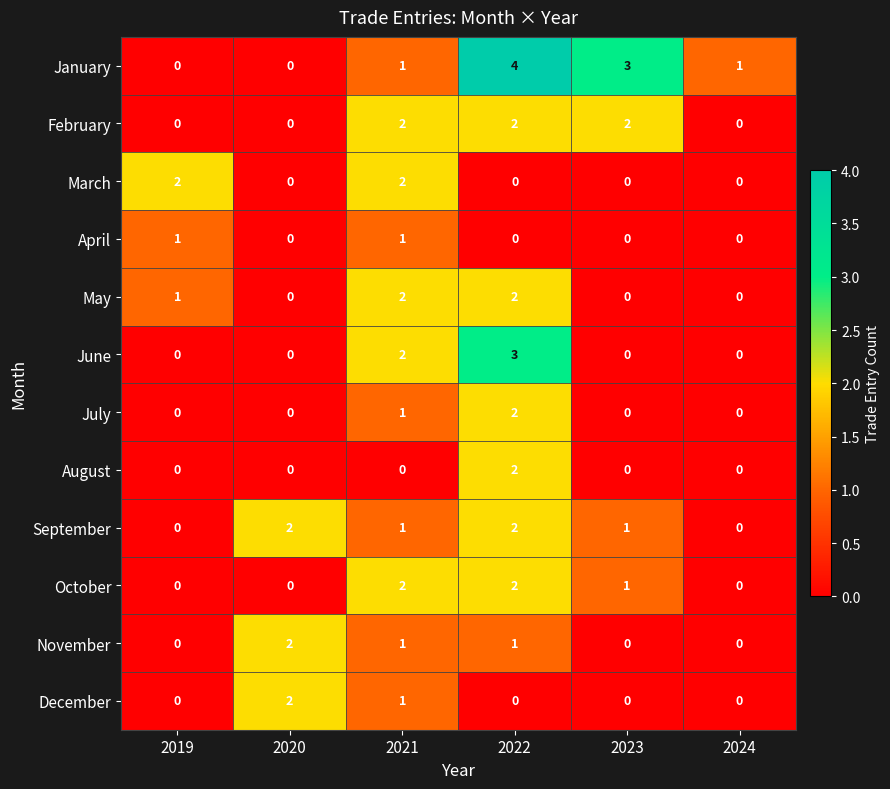

At which category is the sum across all series the highest?

2022